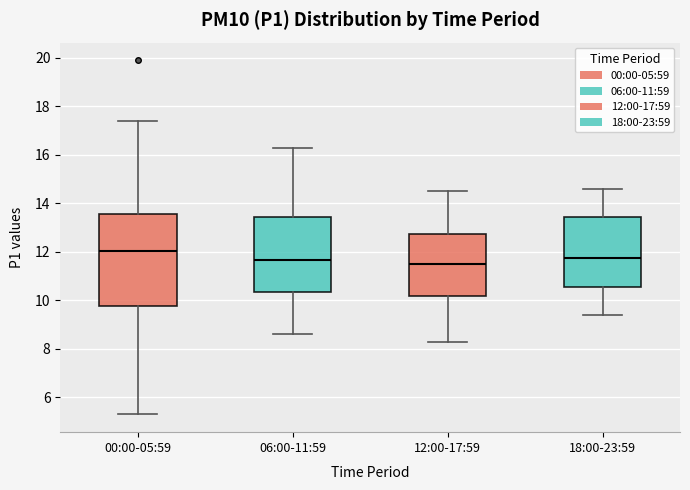

Comparing the boxes themselves (not the whiskers), which one is the tallest?

00:00-05:59